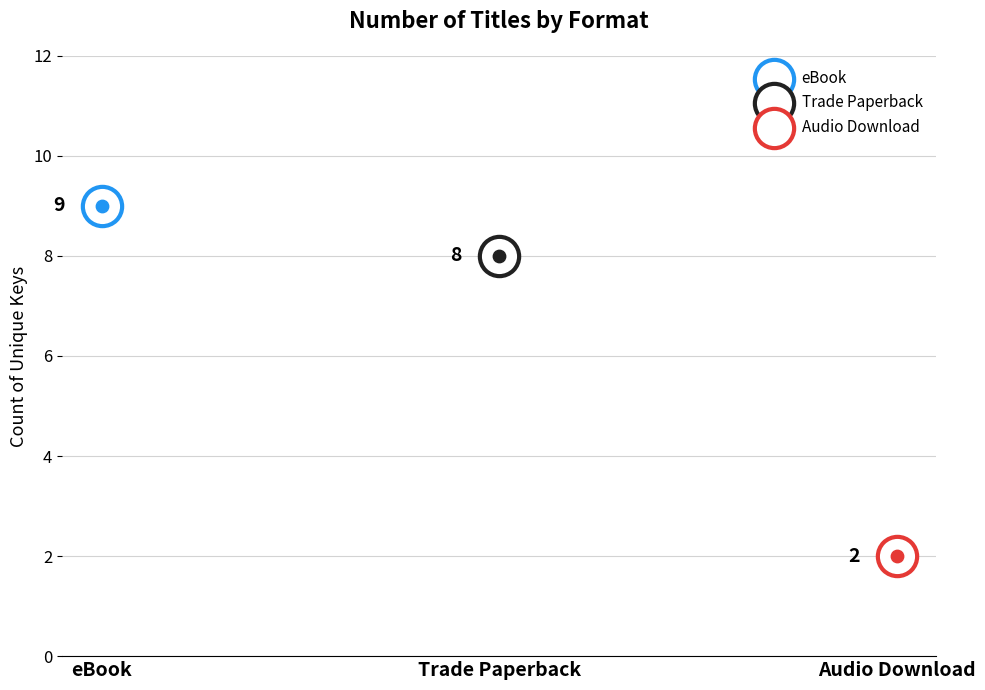

Approximately how many times larger is the value at Trade Paperback compared to eBook?

0.9